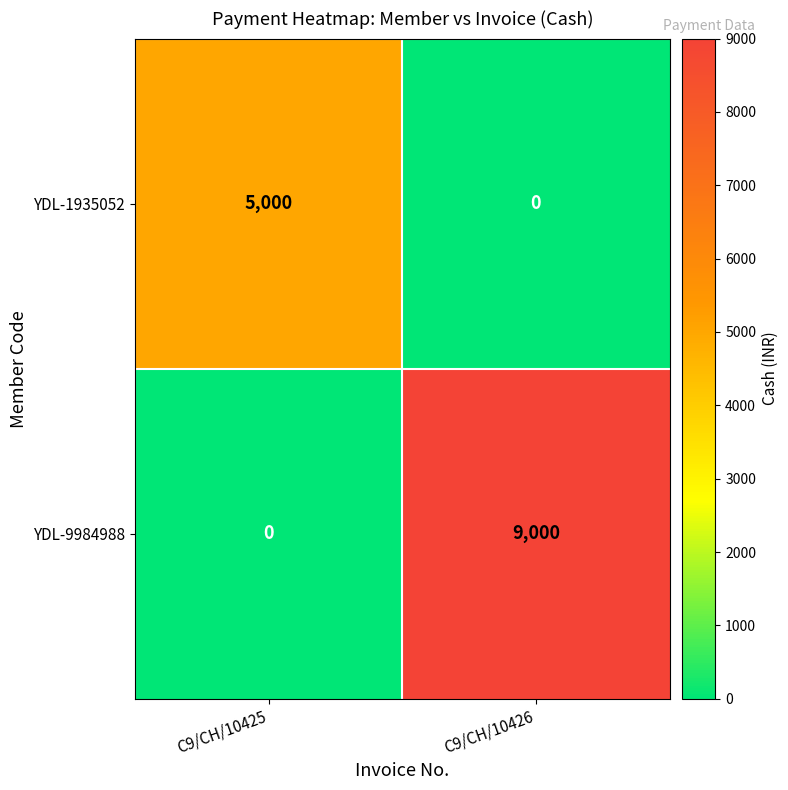

What is the difference between the YDL-1935052 values at C9/CH/10426 and C9/CH/10425?

5000